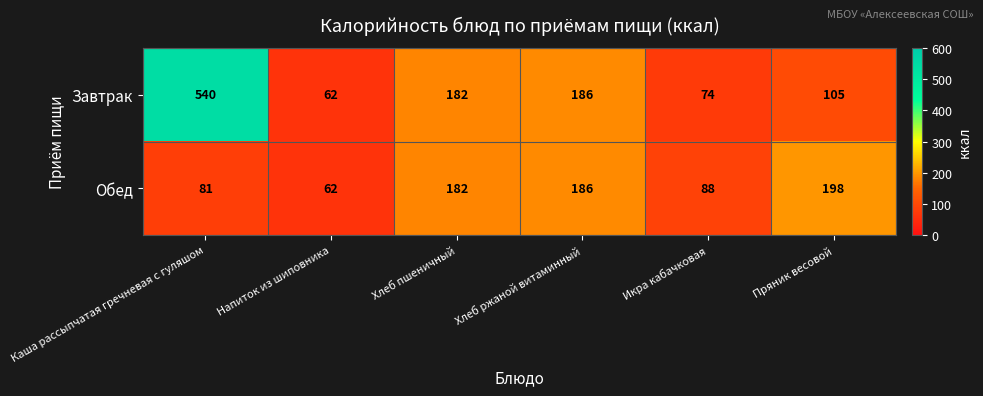

True or false: Завтрак has a value of 89 at Хлеб ржаной витаминный.

False